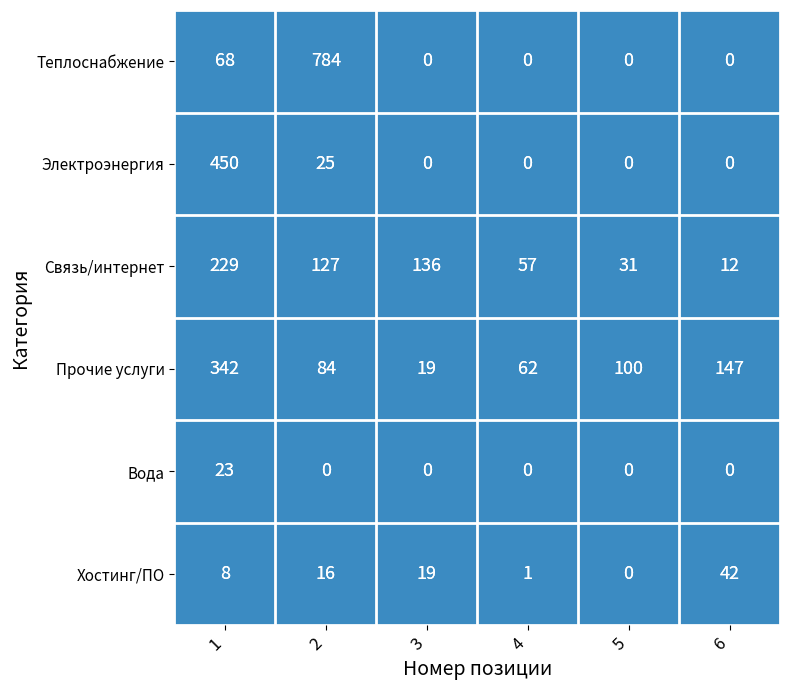

Which label corresponds to the largest value in the chart?

2